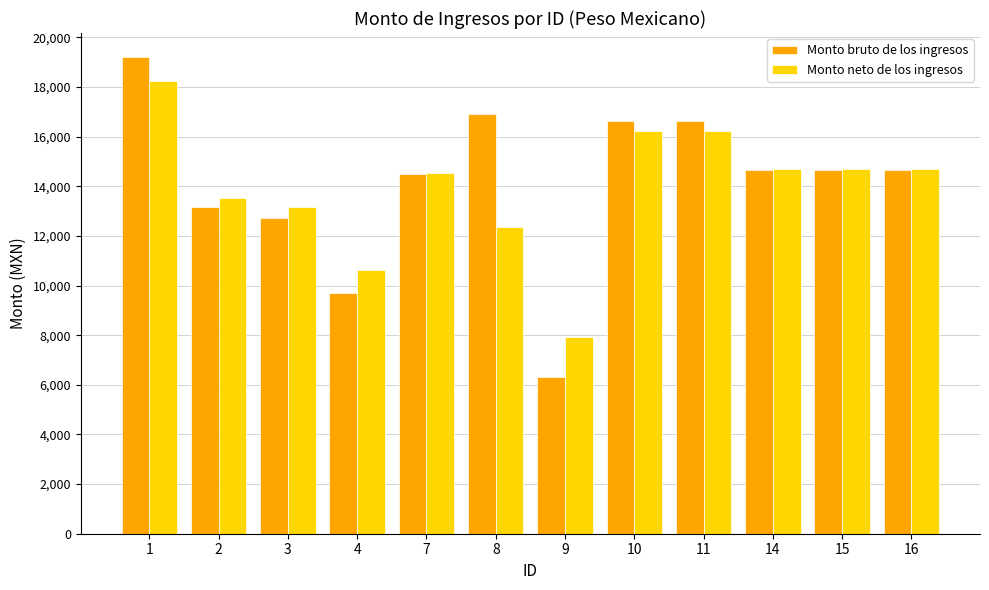

Is it true that Monto neto de los ingresos equals 21362.1 at 3?

False